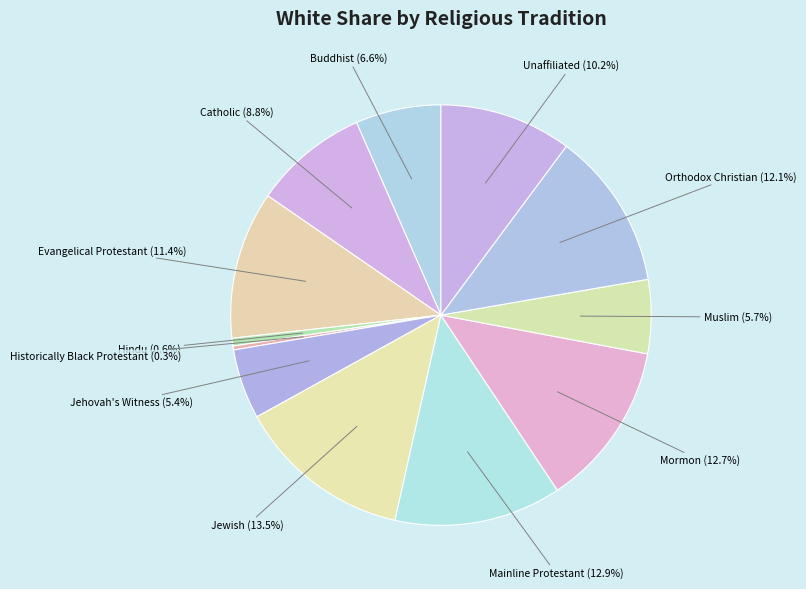

Which category has the biggest portion of the pie?

Jewish